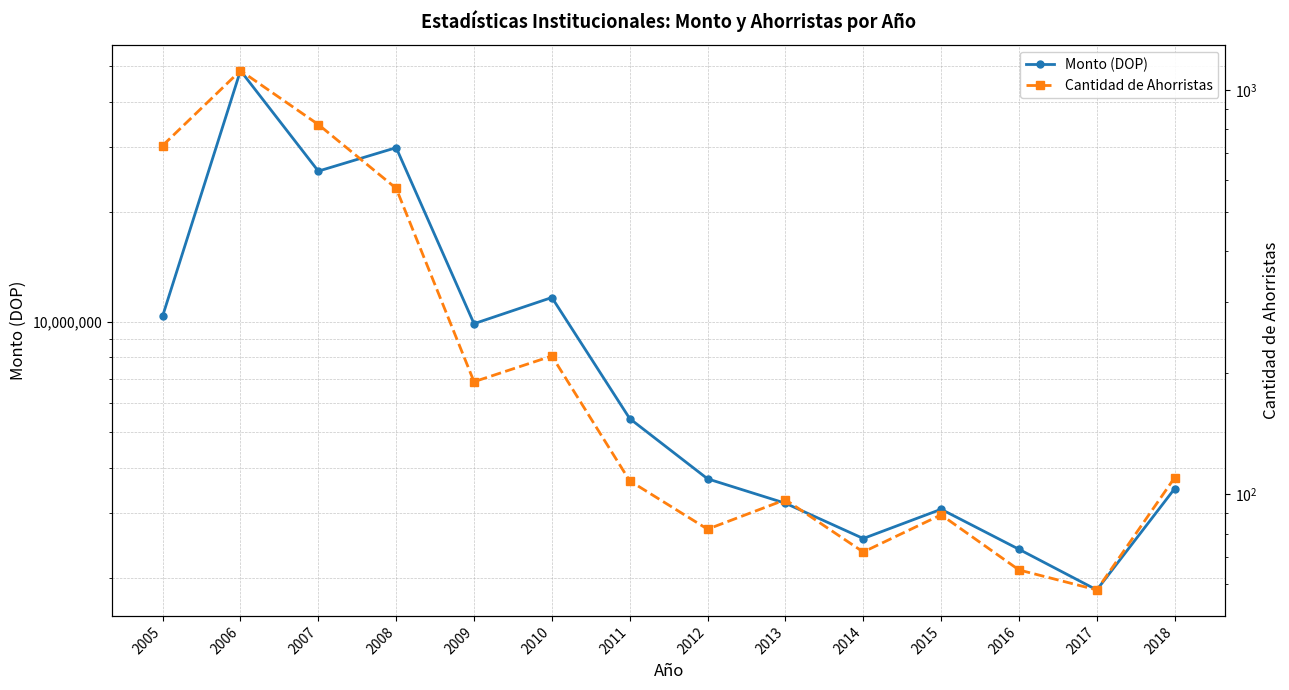

List the labels in order of Monto (DOP) value, largest first.

2006, 2008, 2007, 2010, 2005, 2009, 2011, 2012, 2018, 2013, 2015, 2014, 2016, 2017